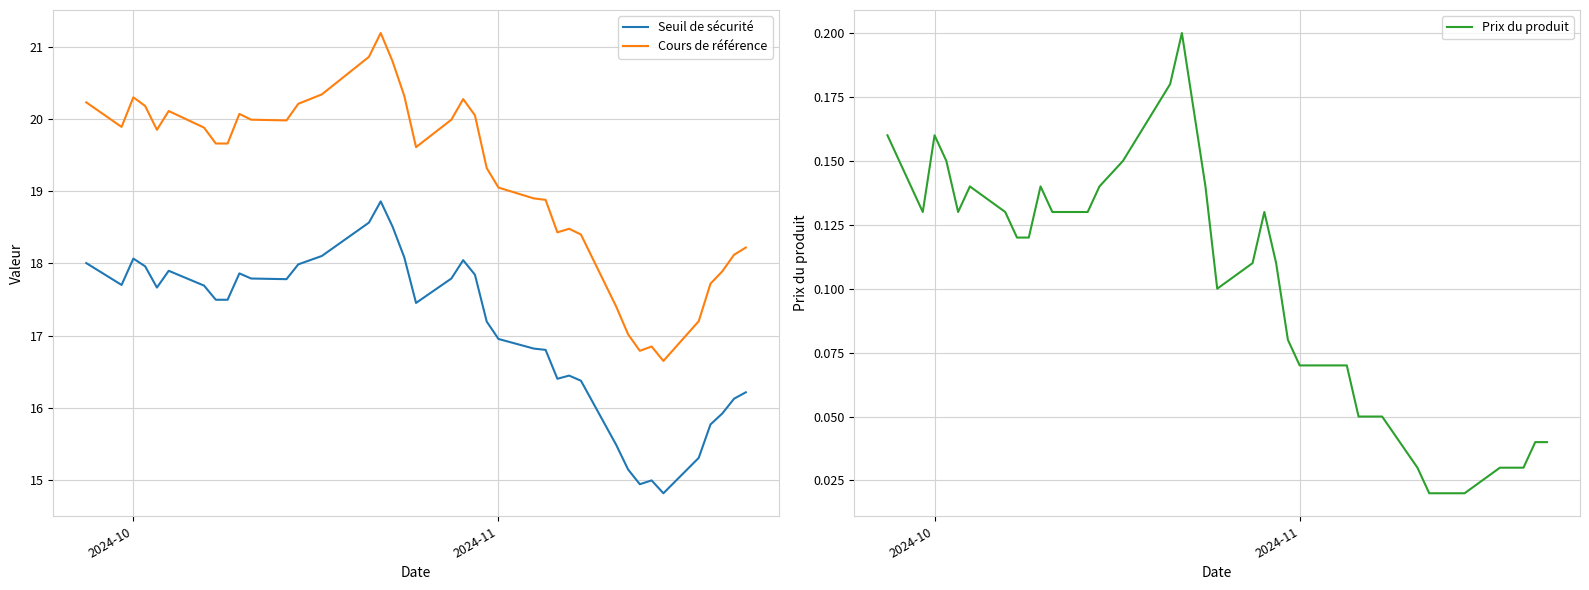

True or false: Seuil de sécurité and Cours de référence intersect in this chart.

False